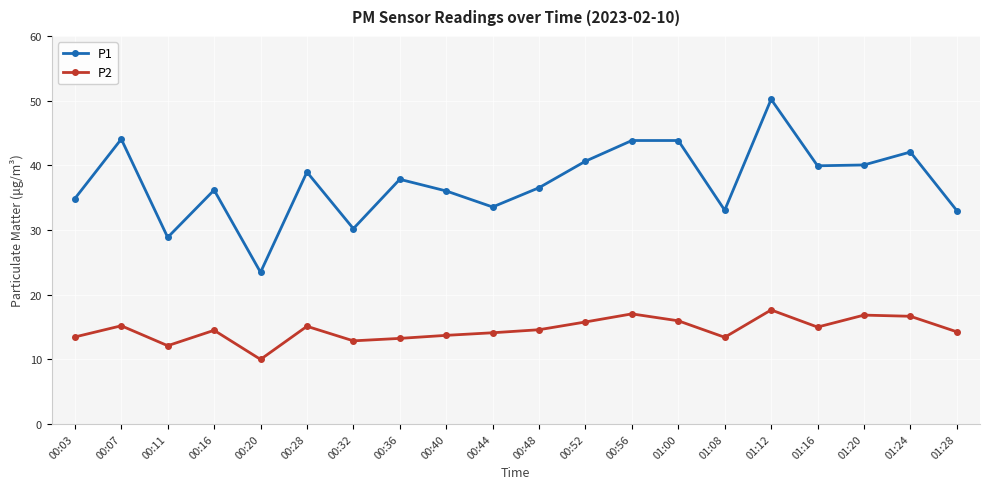

How many lines are shown in the chart?

2